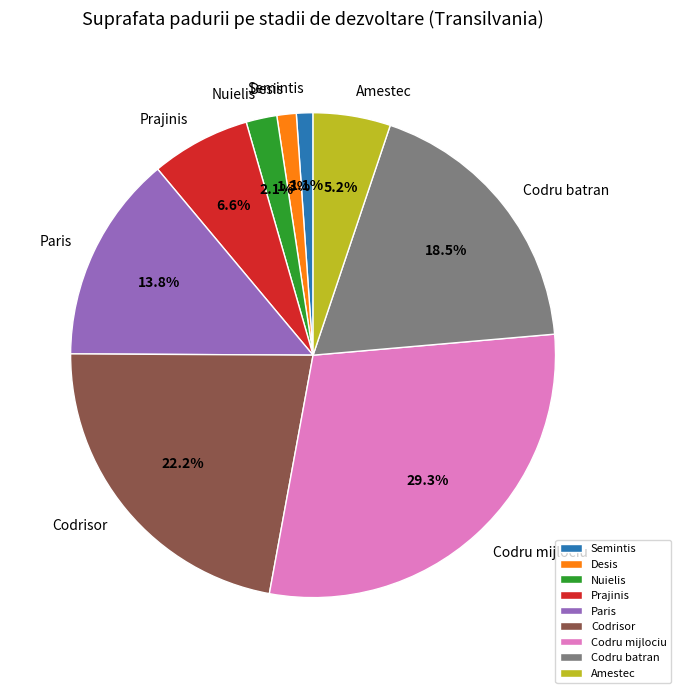

What is the largest slice in the pie chart?

Codru mijlociu